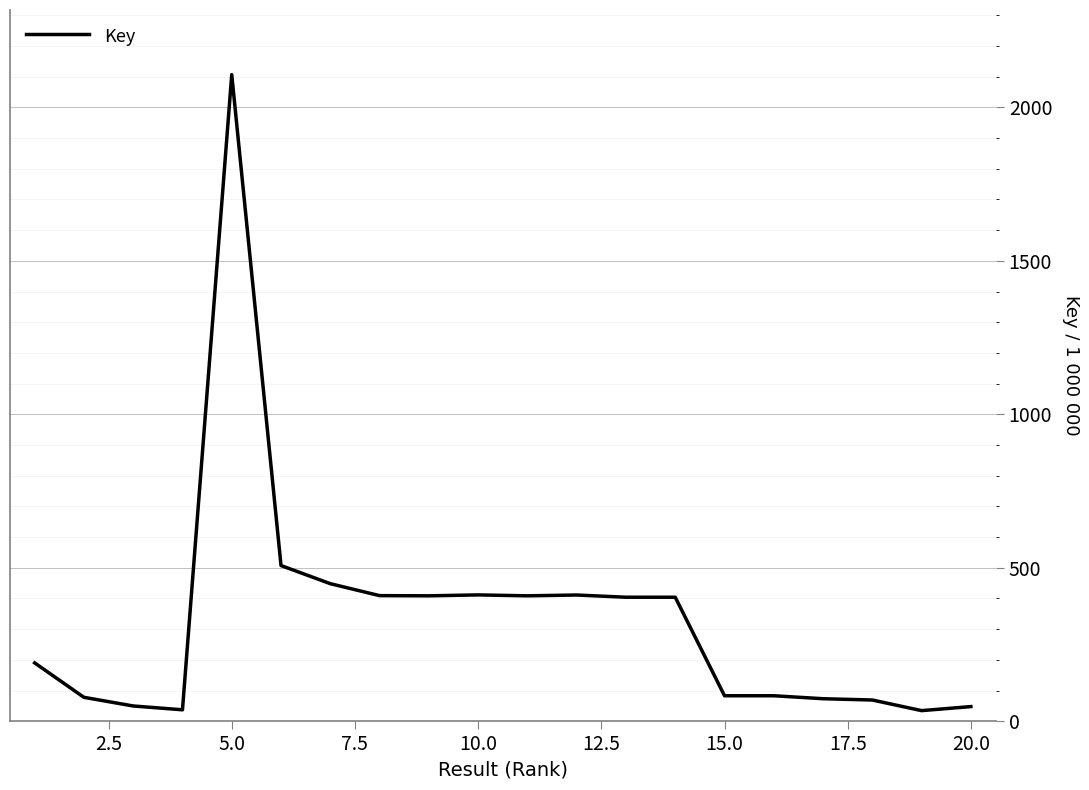

What is the greatest value displayed?

2106.7